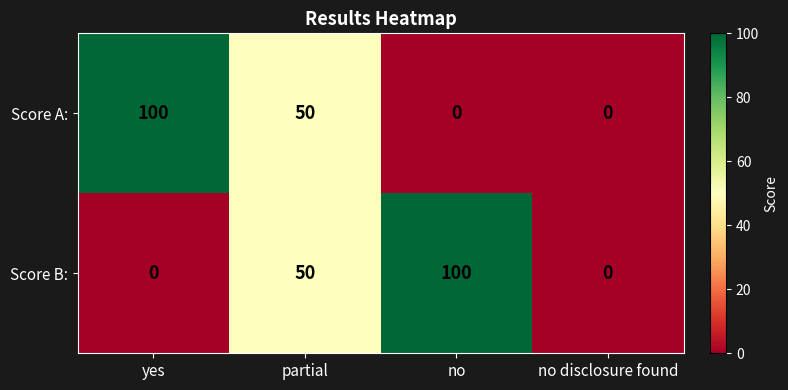

What is the total value across all series at partial?

100